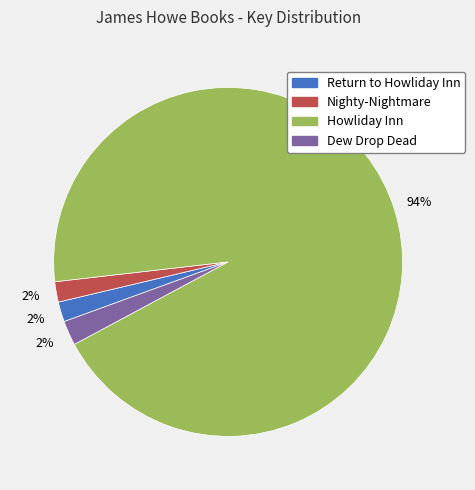

Do Howliday Inn and Dew Drop Dead together represent more than half of the pie?

Yes